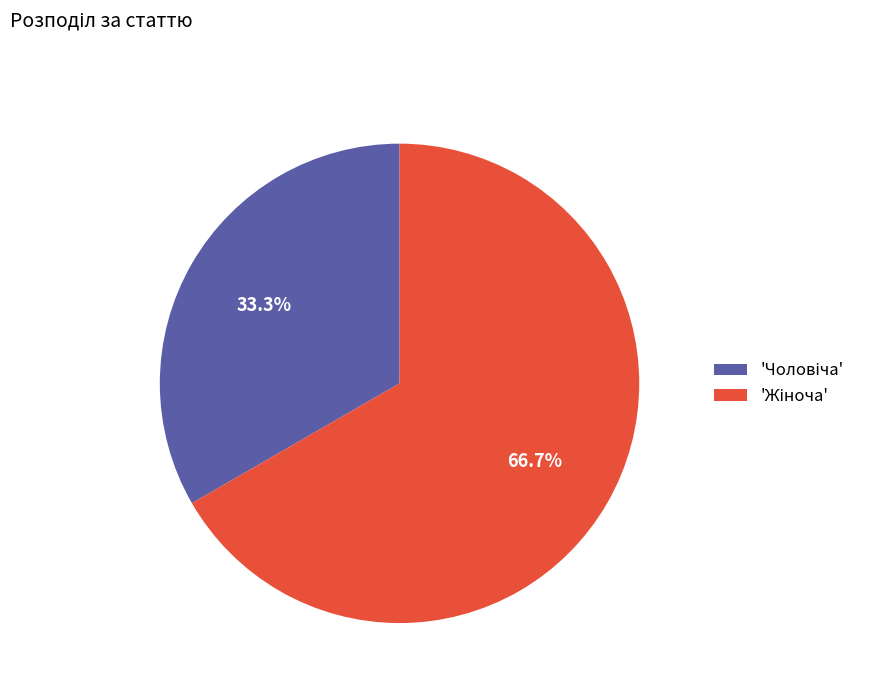

Does any single category account for the majority?

Yes